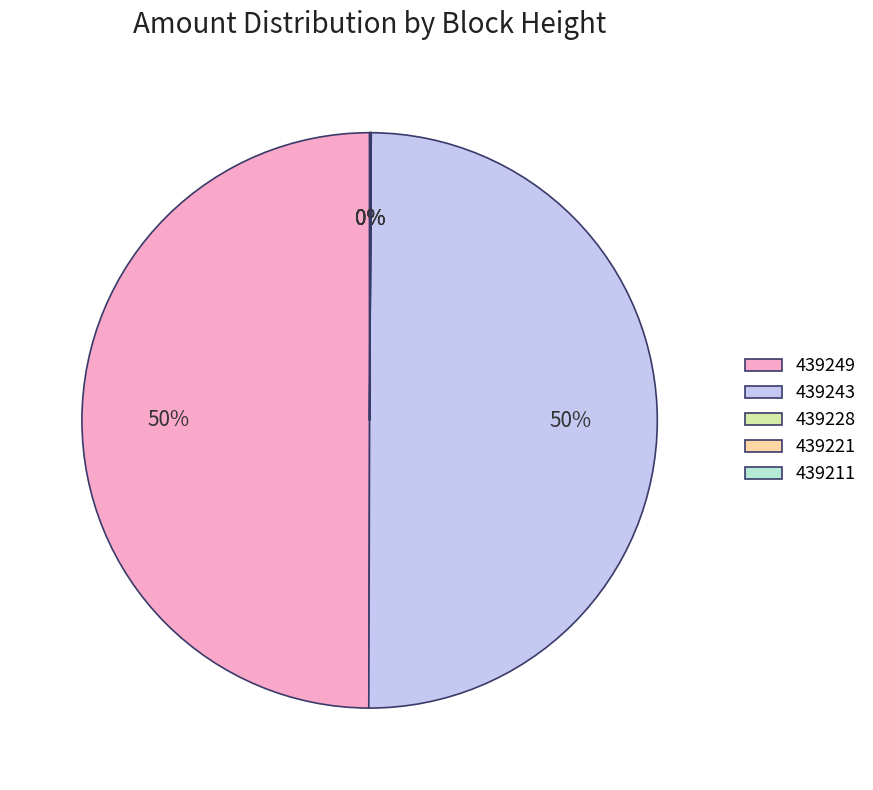

To the nearest percent, what is the average slice percentage?

20%